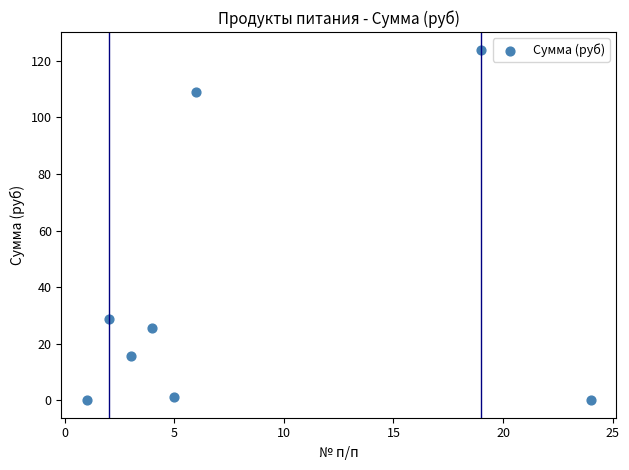

What Y value in the scatter plot is closest to 62?

28.6